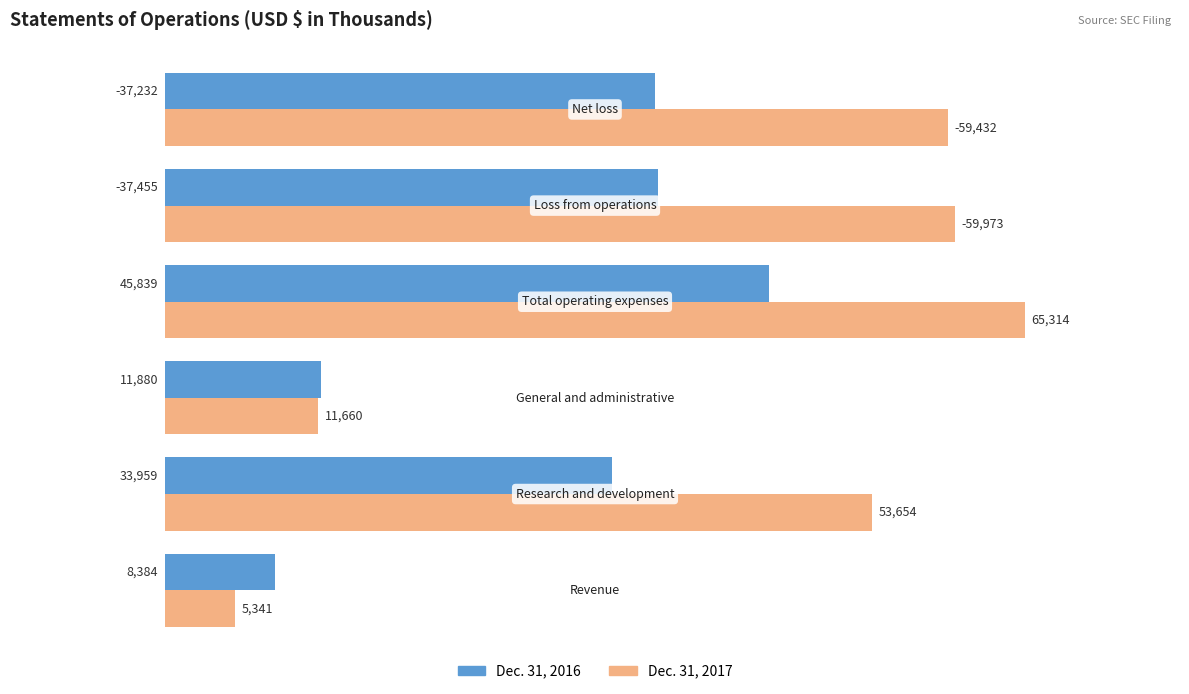

At how many categories does at least one series exceed 58892?

3